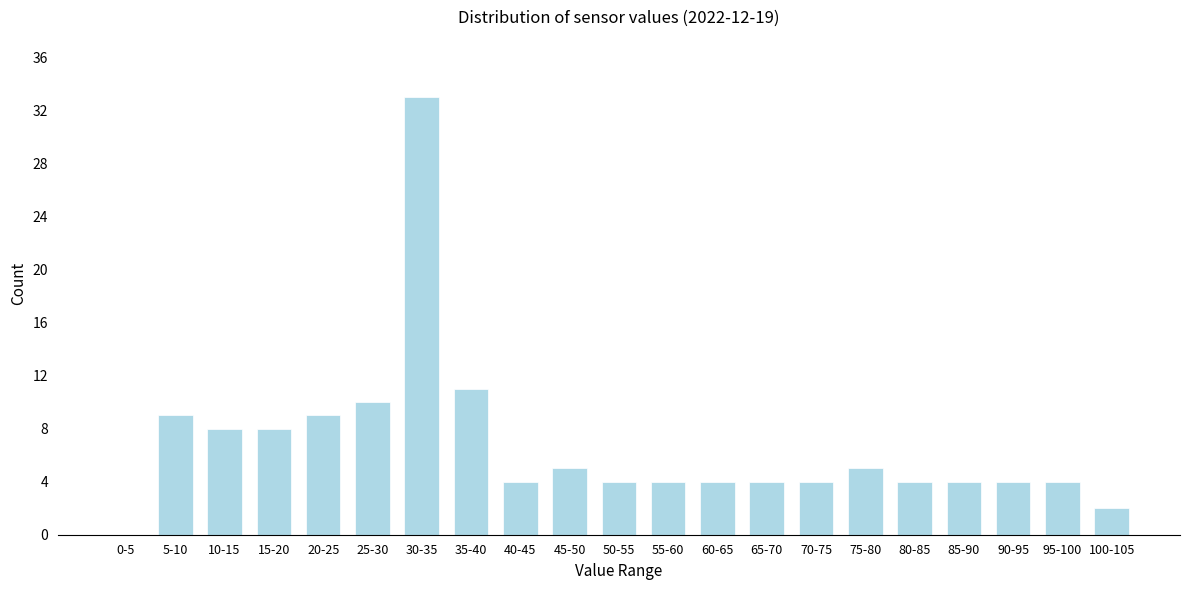

Reading left to right, extract all data points from this chart.

0-5=0	5-10=9	10-15=8	15-20=8	20-25=9	25-30=10	30-35=33	35-40=11	40-45=4	45-50=5	50-55=4	55-60=4	60-65=4	65-70=4	70-75=4	75-80=5	80-85=4	85-90=4	90-95=4	95-100=4	100-105=2